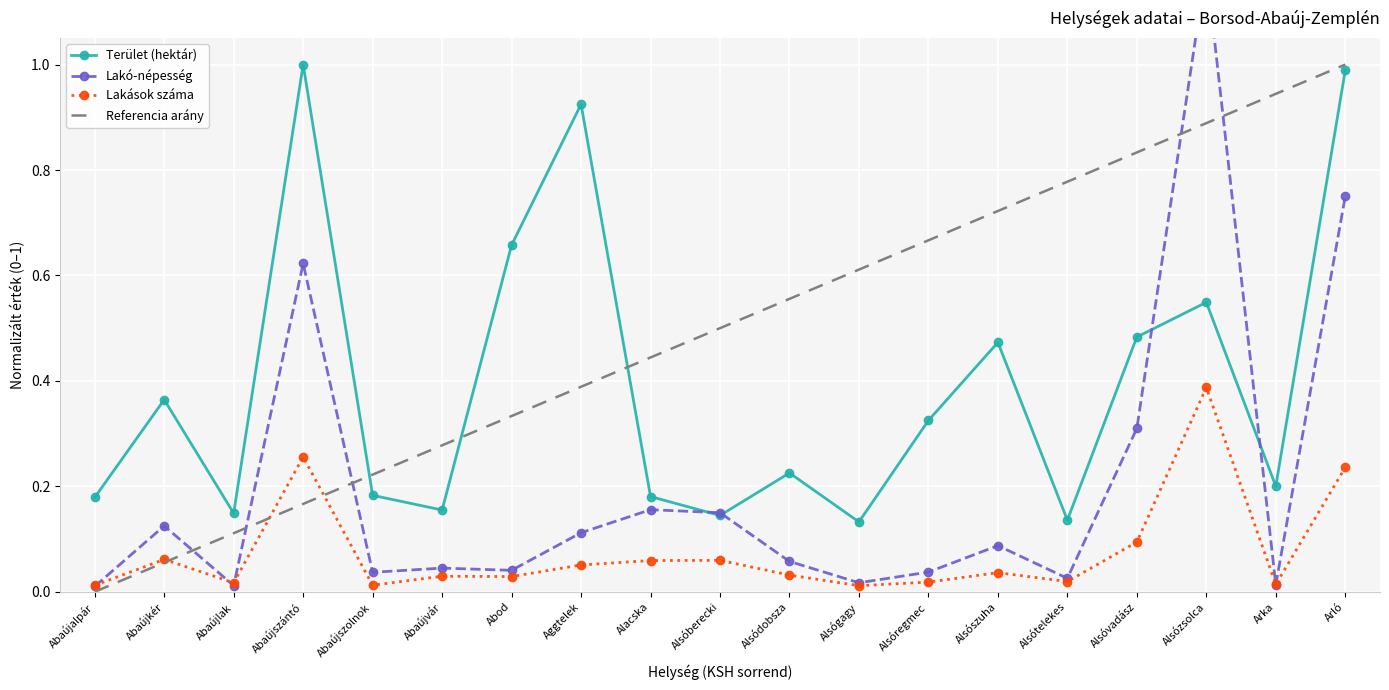

Which series has the largest total across all categories?

Terület (hektár)